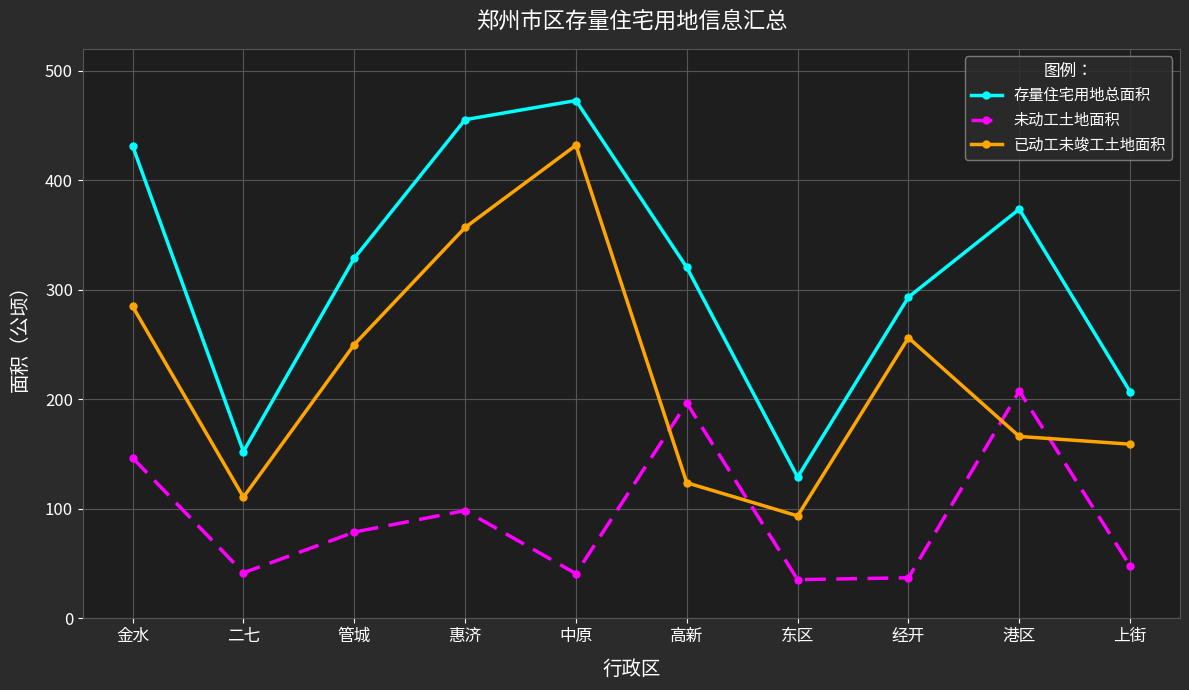

True or false: 存量住宅用地总面积 and 已动工未竣工土地面积 cross at least once.

False